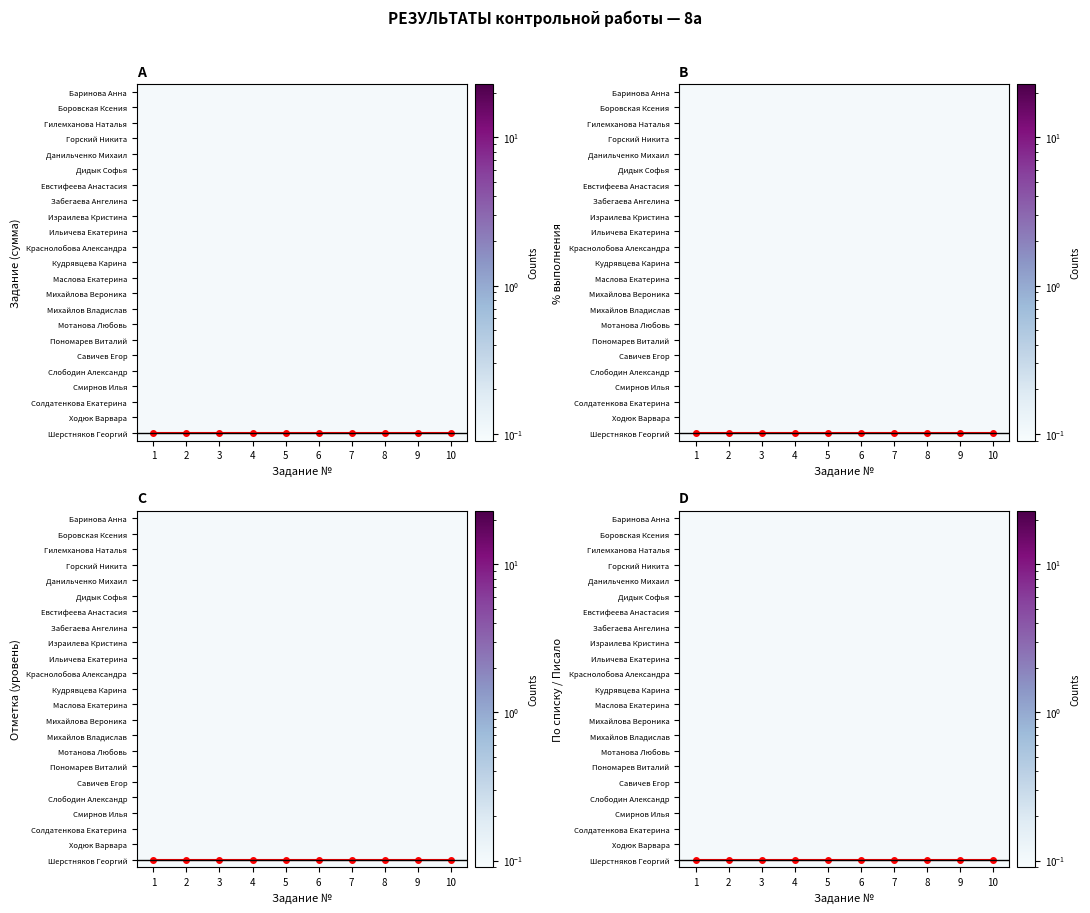

How many categories are shown in the chart?

10